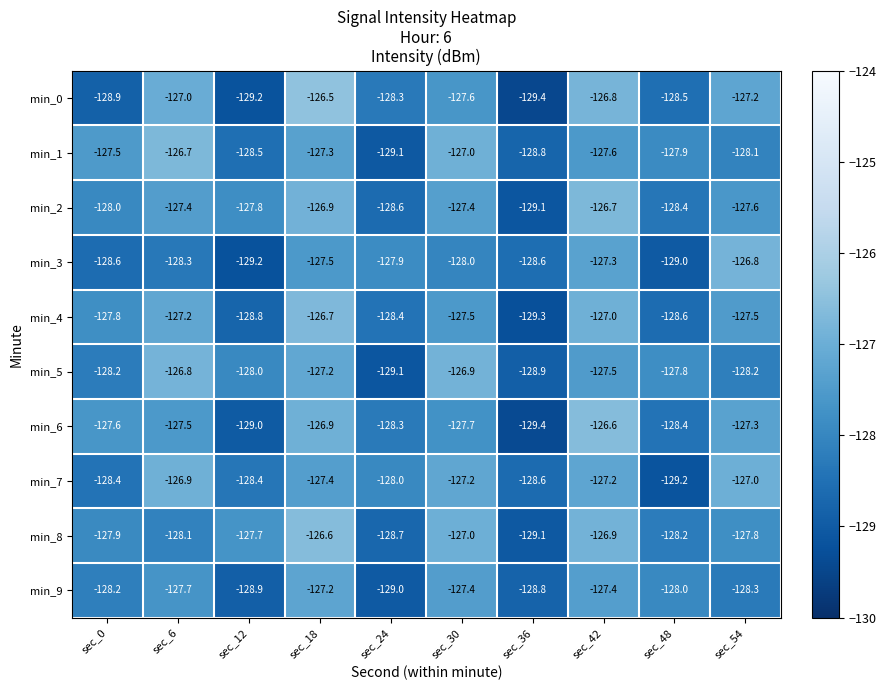

True or false: min_0 has a value of -126.5 at sec_18.

True